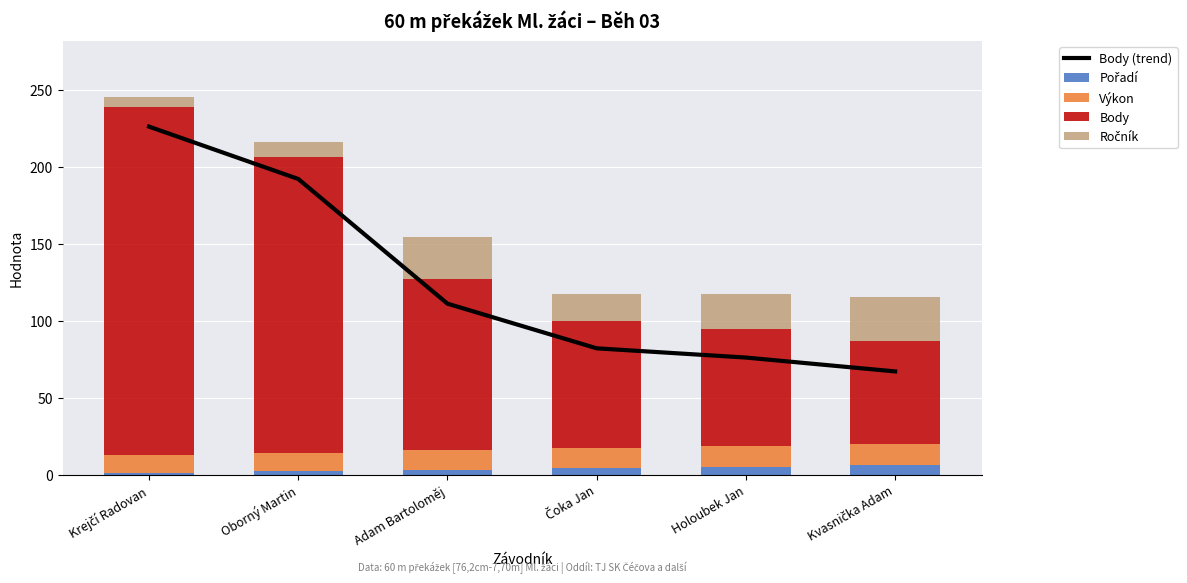

The Body series shows 226.0 at Krejčí Radovan. True or false?

True